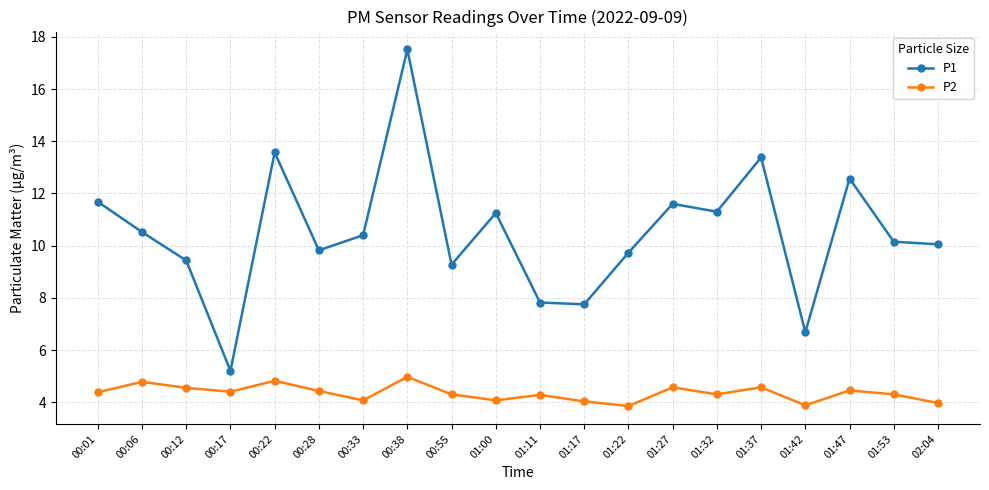

At which category is the sum across all series the highest?

00:38